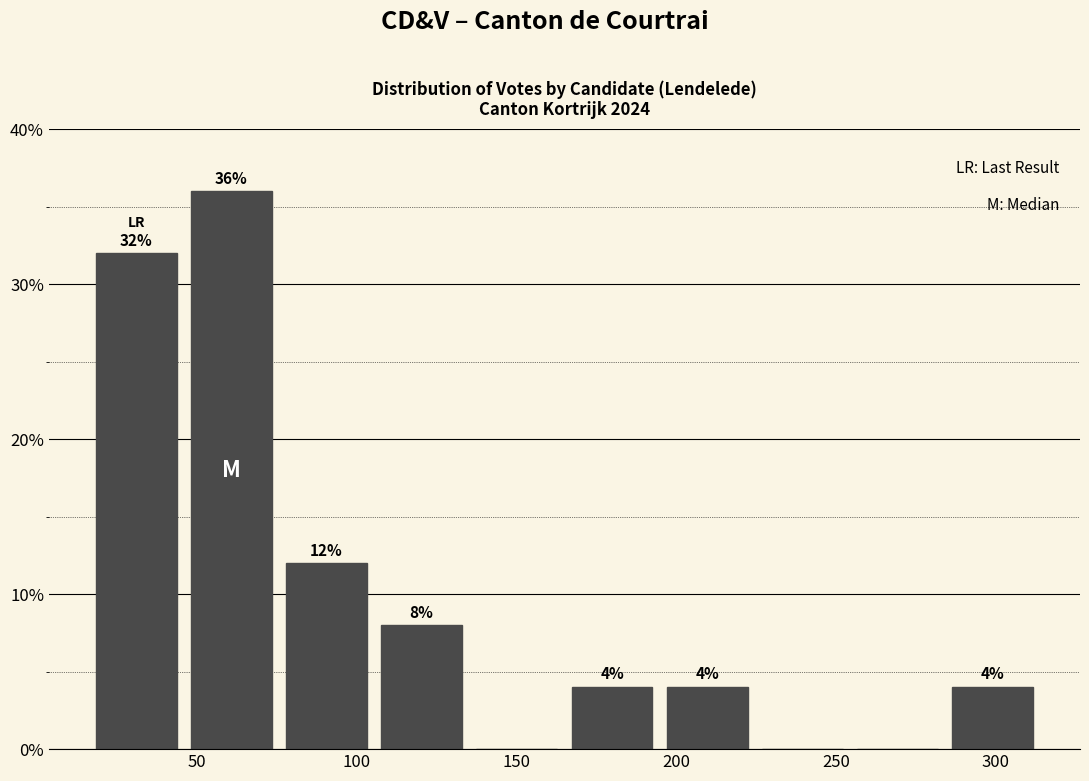

Which range on the x-axis has the tallest bar?

45 to 75